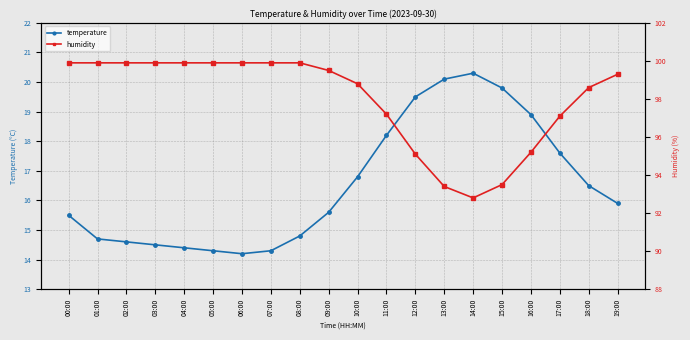

At which category is the sum across all series the highest?

10:00